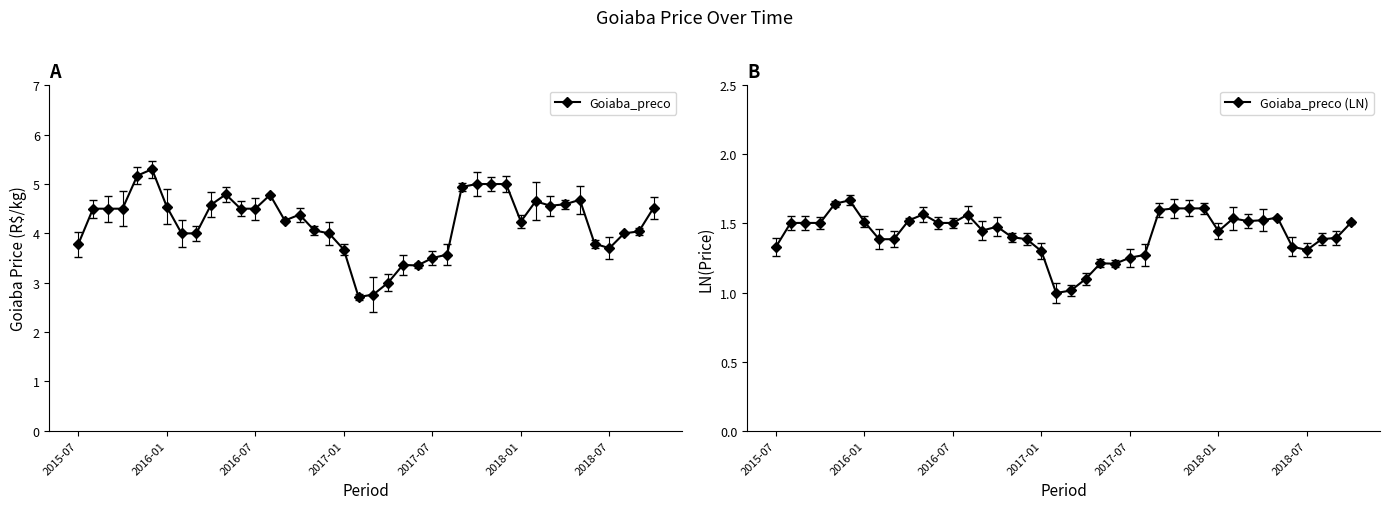

True or false: Goiaba_preco has more than 0 points higher than both neighbors.

True